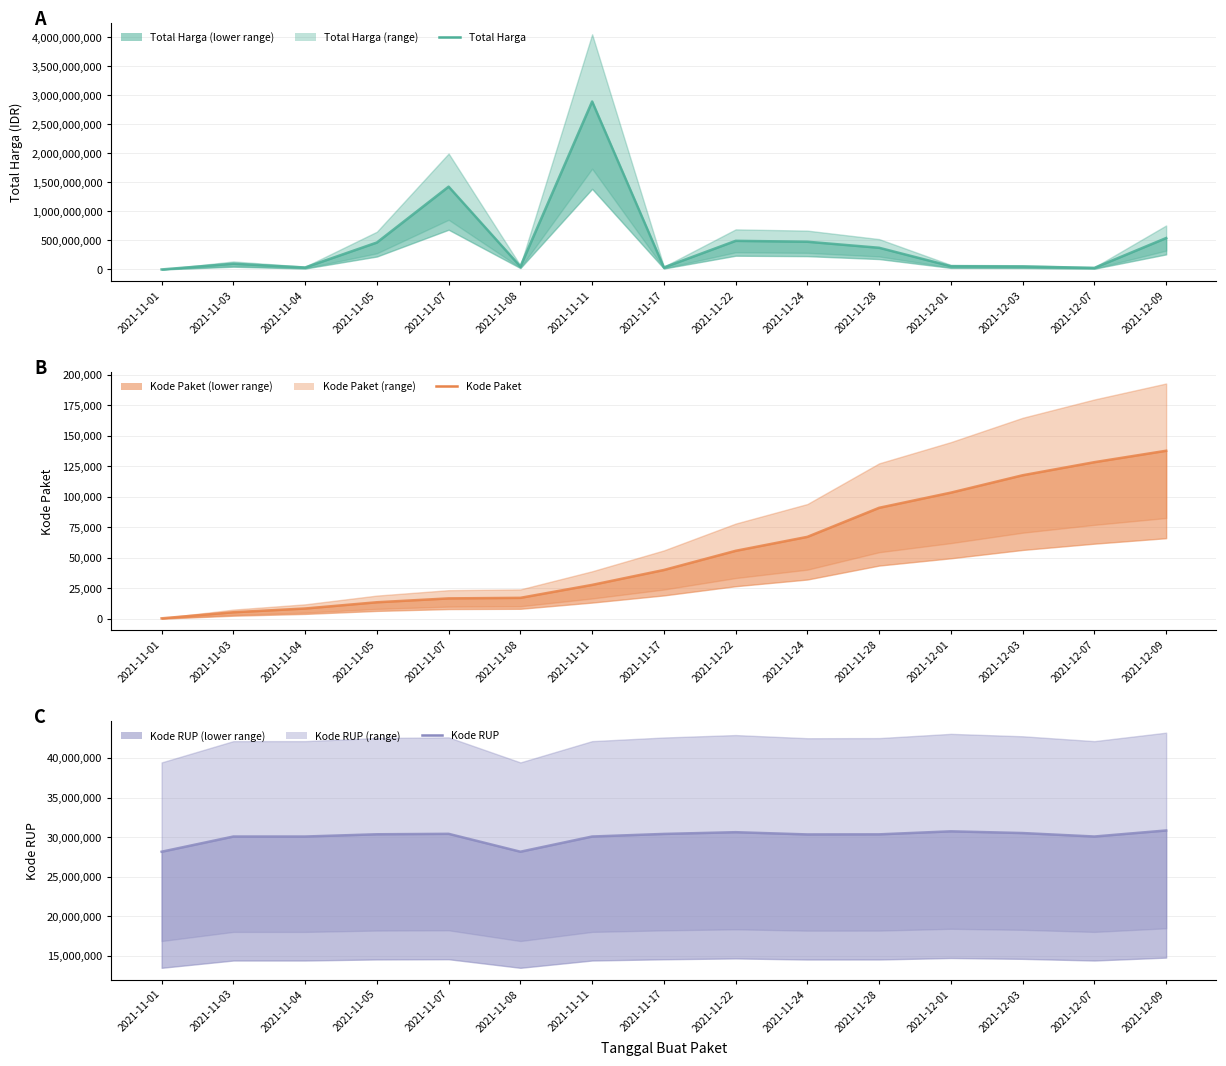

List the labels in order of Kode RUP value, largest first.

2021-12-09, 2021-12-01, 2021-11-22, 2021-12-03, 2021-11-07, 2021-11-17, 2021-11-05, 2021-11-28, 2021-11-24, 2021-11-03, 2021-11-04, 2021-11-11, 2021-12-07, 2021-11-08, 2021-11-01